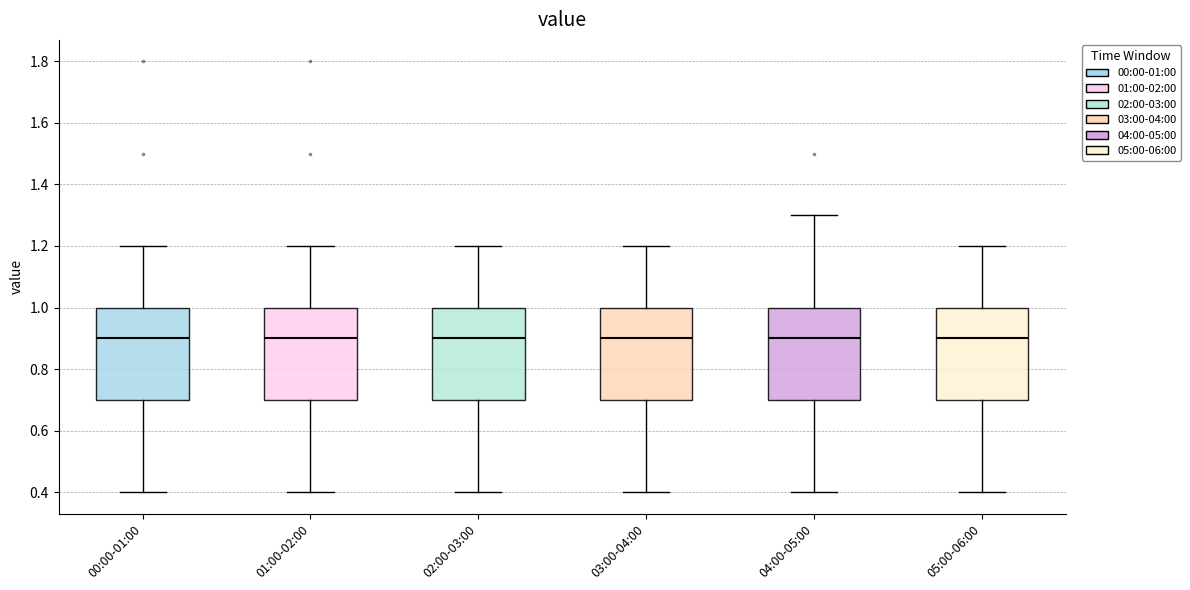

Reading left to right, transcribe this box plot: for each box, give where its median line is, the range the box spans, and where its two whiskers end, as read against the y-axis. The values are not printed on the chart, so give them approximately, as read against the axis.

00:00-01:00: median 0.9, box 0.7 to 1.0, whiskers 0.4 to 1.2
01:00-02:00: median 0.9, box 0.7 to 1.0, whiskers 0.4 to 1.2
02:00-03:00: median 0.9, box 0.7 to 1.0, whiskers 0.4 to 1.2
03:00-04:00: median 0.9, box 0.7 to 1.0, whiskers 0.4 to 1.2
04:00-05:00: median 0.9, box 0.7 to 1.0, whiskers 0.4 to 1.3
05:00-06:00: median 0.9, box 0.7 to 1.0, whiskers 0.4 to 1.2